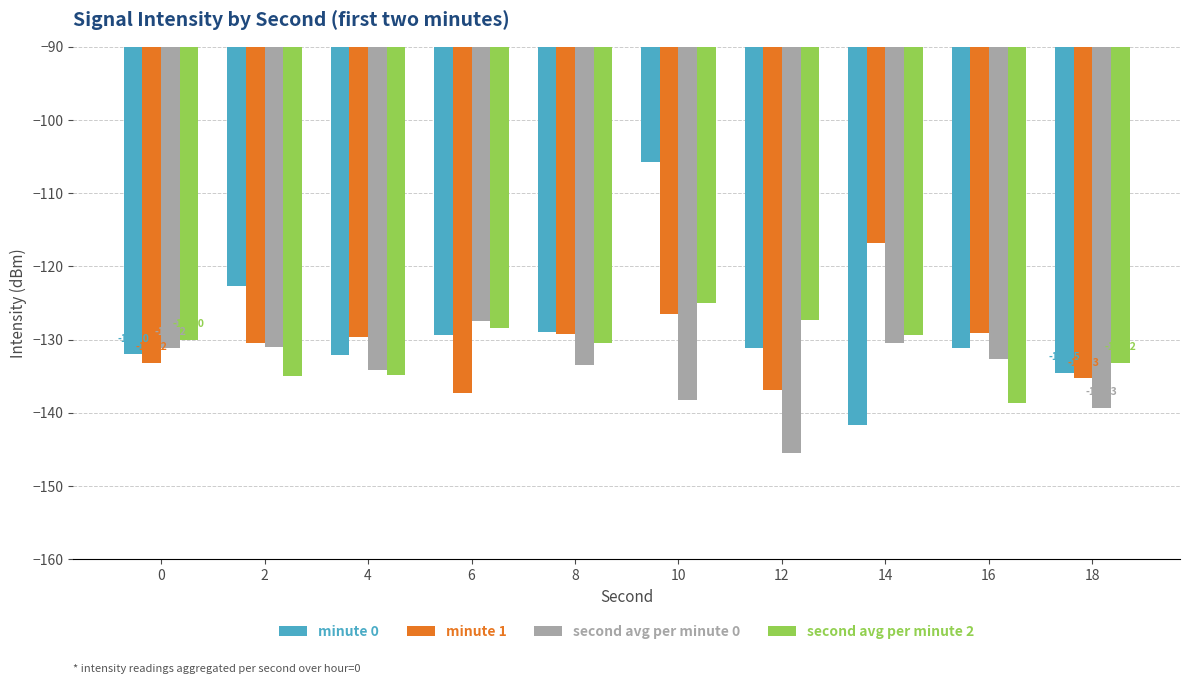

What is the value of the second avg per minute 2 bar at the 4th from the left?

-128.4